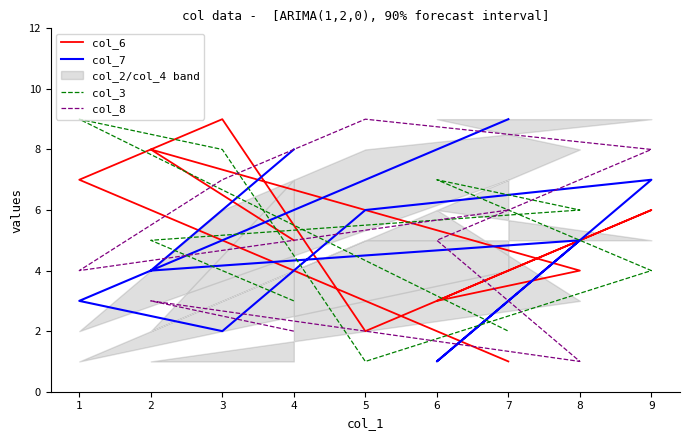

Where do col_7 and col_6 first cross each other?

4 and 2